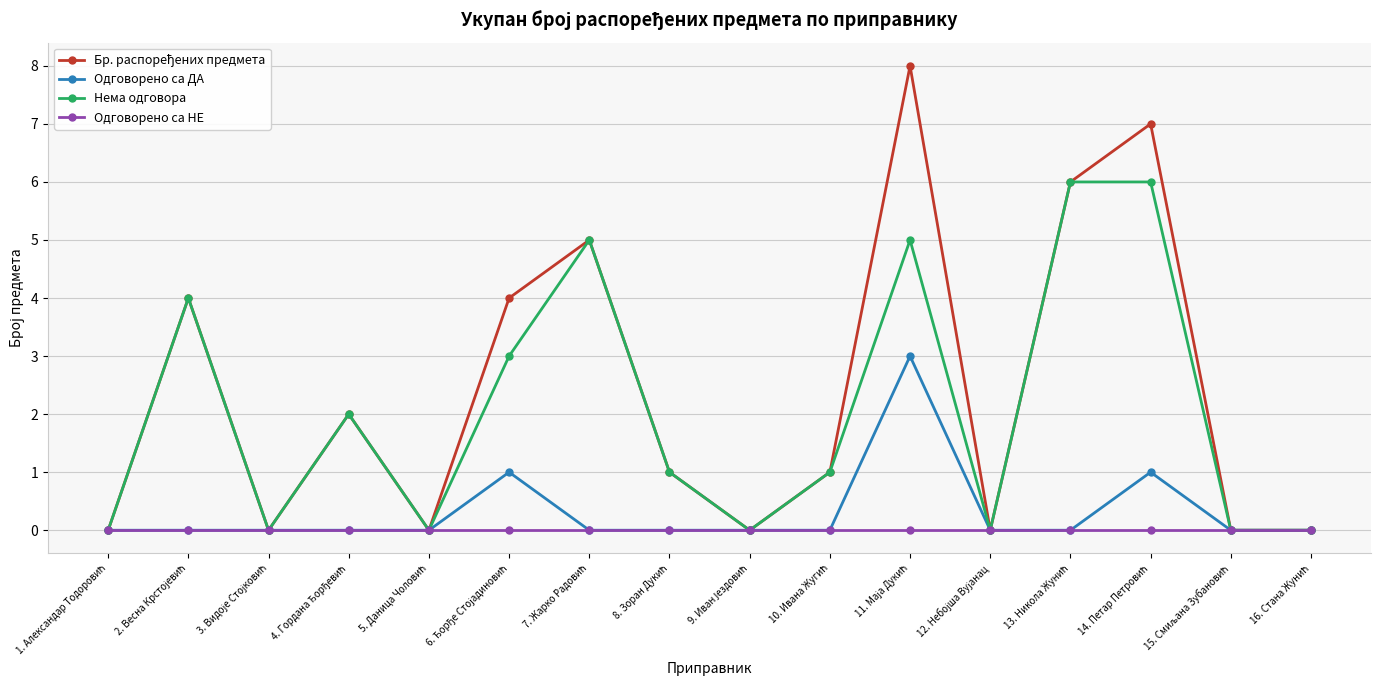

What is the maximum value for Одговорено са ДА?

3